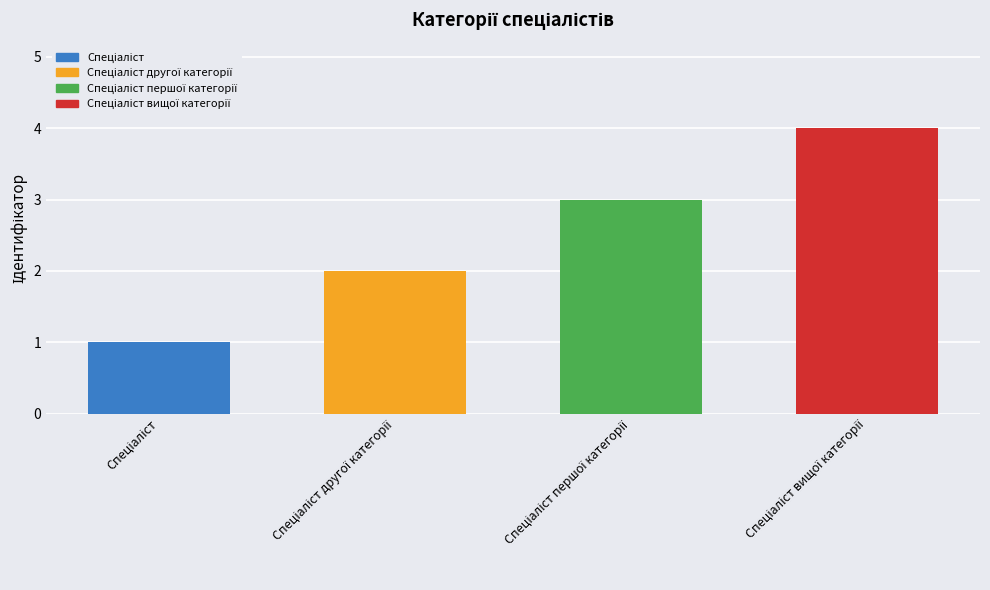

How many values exceed 3?

1